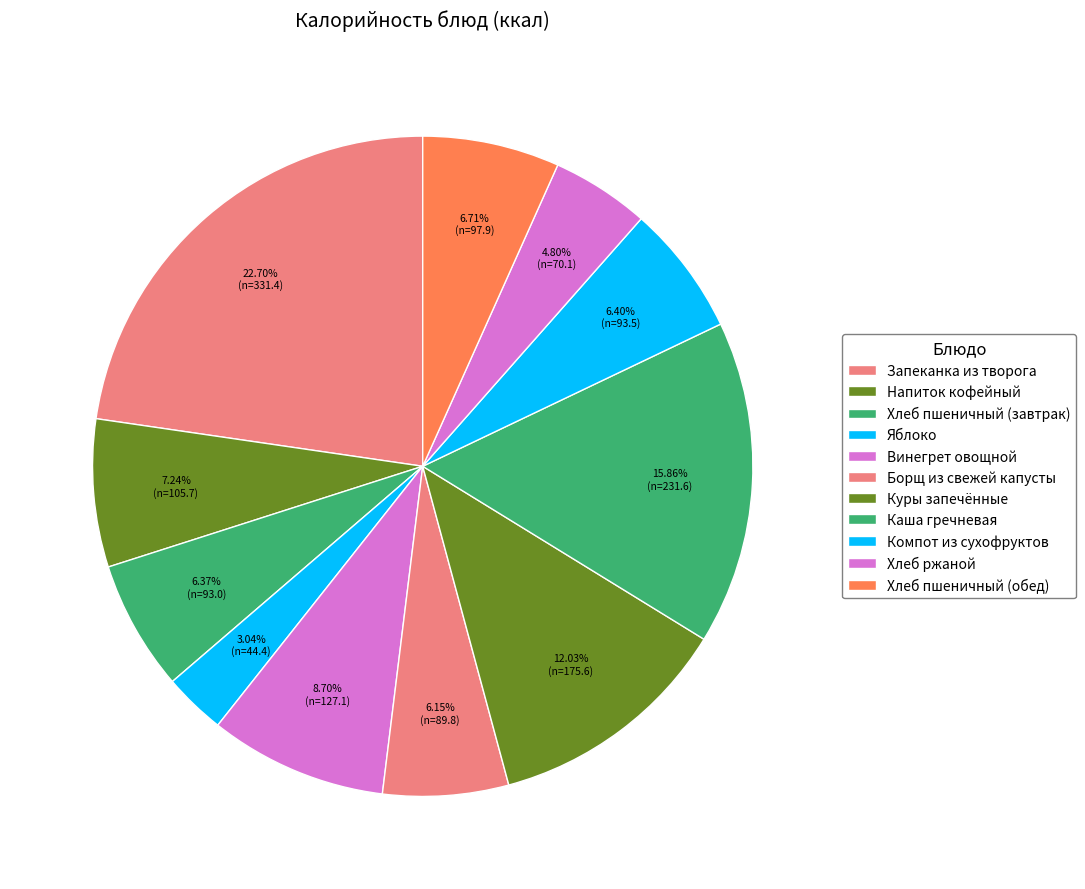

What is the ratio of the value at Компот из сухофруктов to the value at Напиток кофейный?

0.9